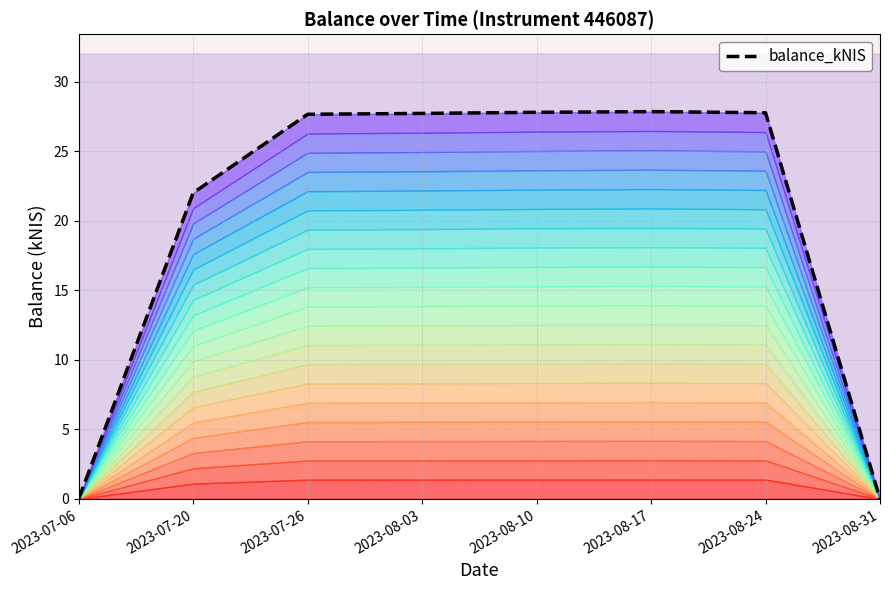

At which label does the data first exceed 27?

2023-07-26